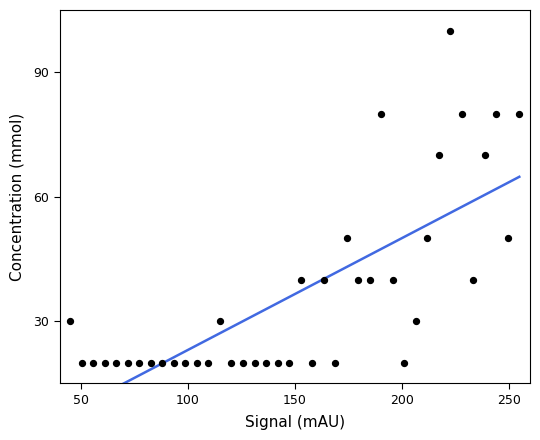

What is the range of X values (max minus min)?

210.0